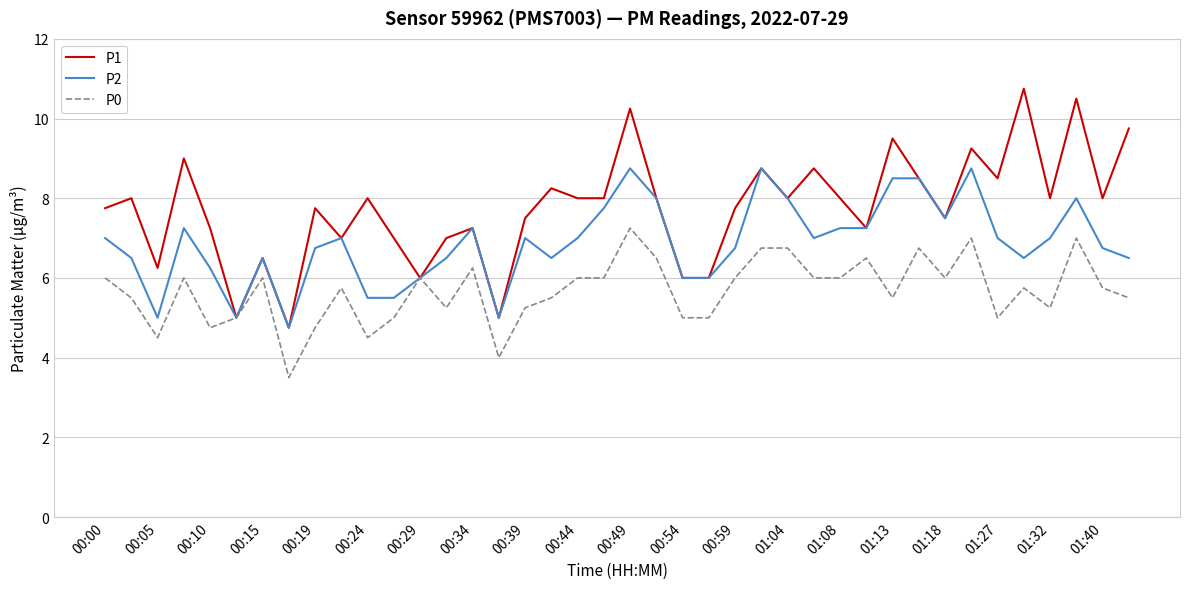

List the series in order of their overall mean, highest first.

P1, P2, P0